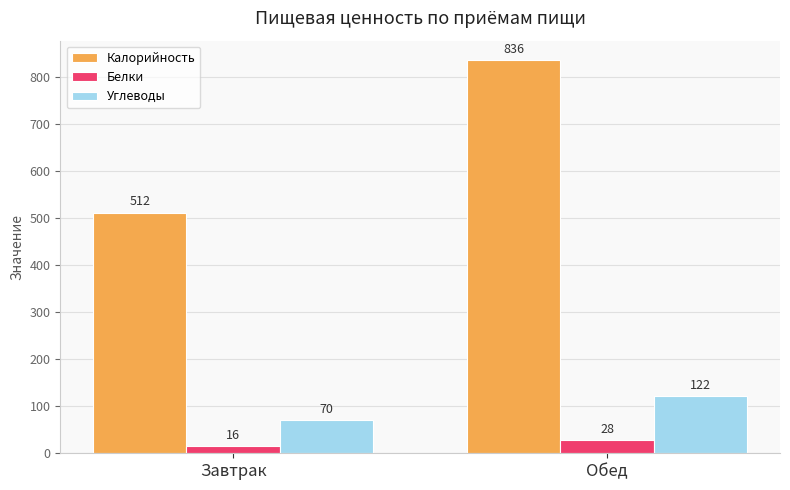

How many bars are there in total?

6